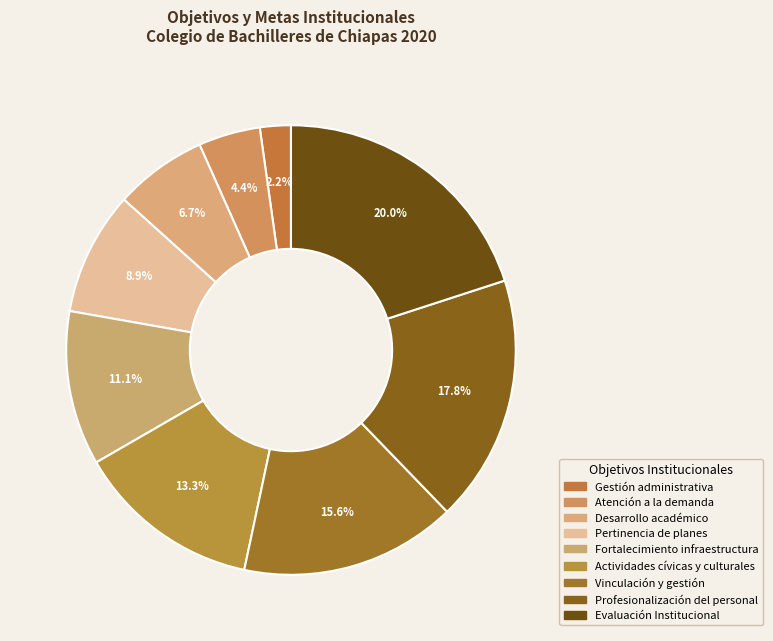

Is there a majority slice in this chart?

No